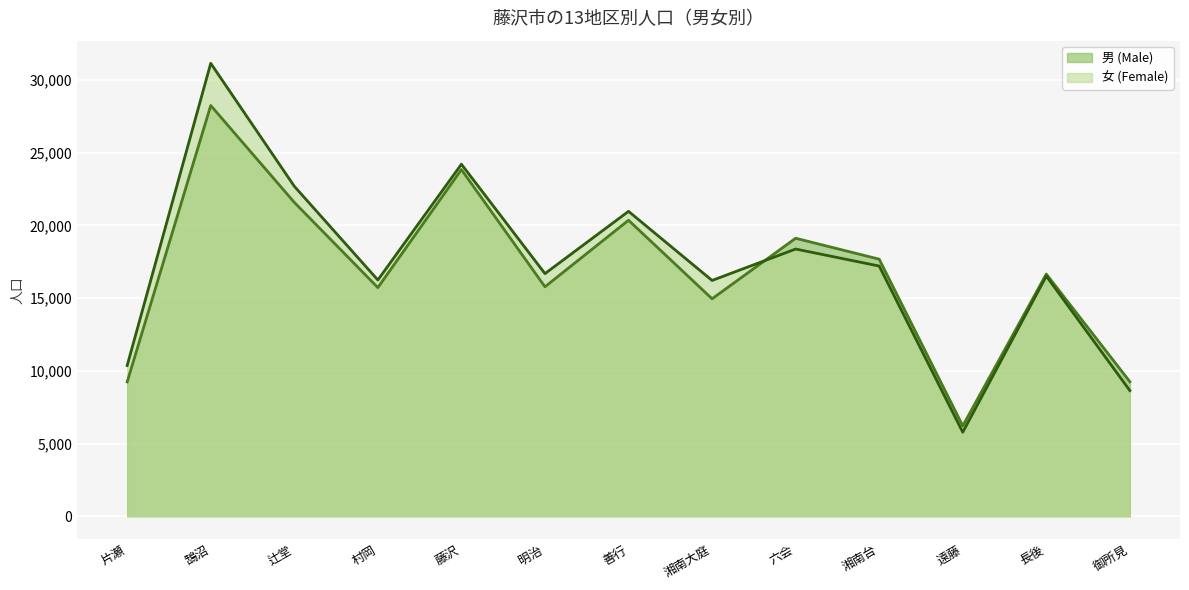

What is the sum of the 男 (Male) values at 辻堂 and 鵠沼?

49816